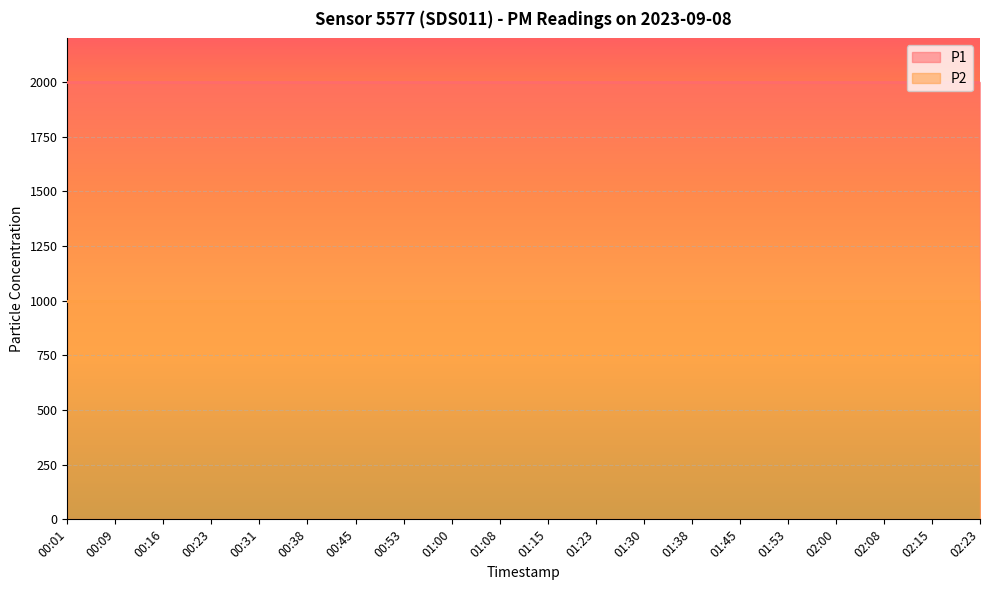

Which series has the largest total across all categories?

P1